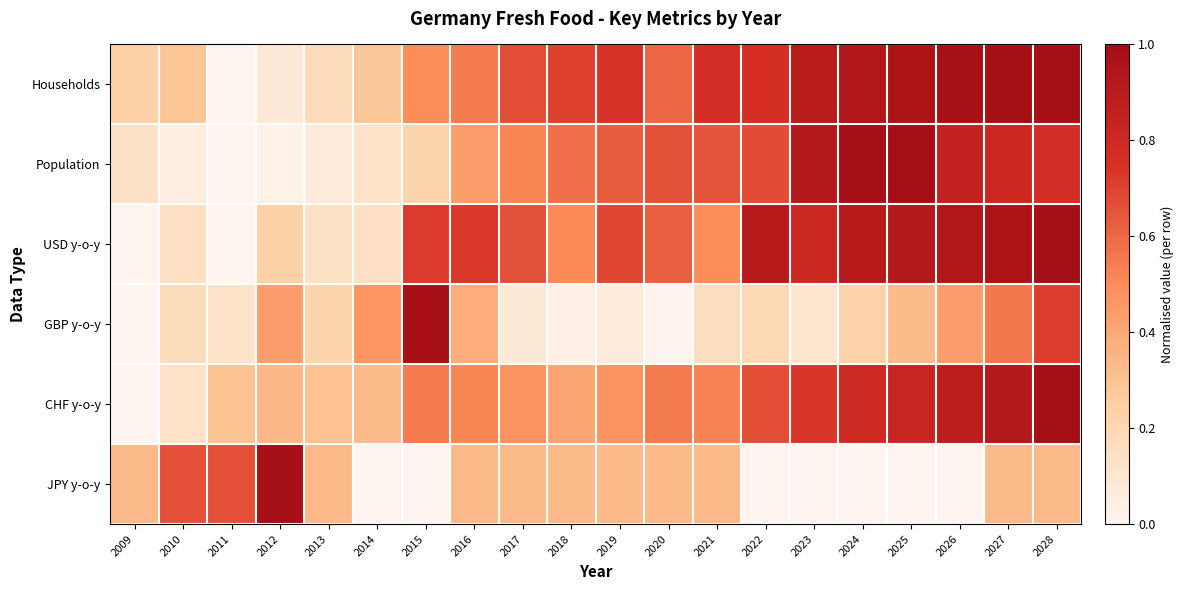

At 2014, list the series in order from largest to smallest.

GBP y-o-y, CHF y-o-y, Households, USD y-o-y, Population, JPY y-o-y